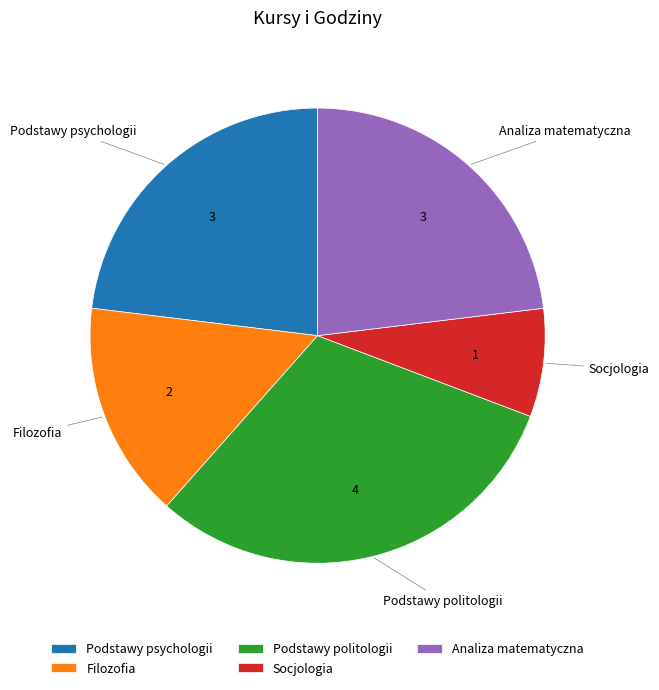

The Socjologia slice represents 2% of the pie. True or false?

False